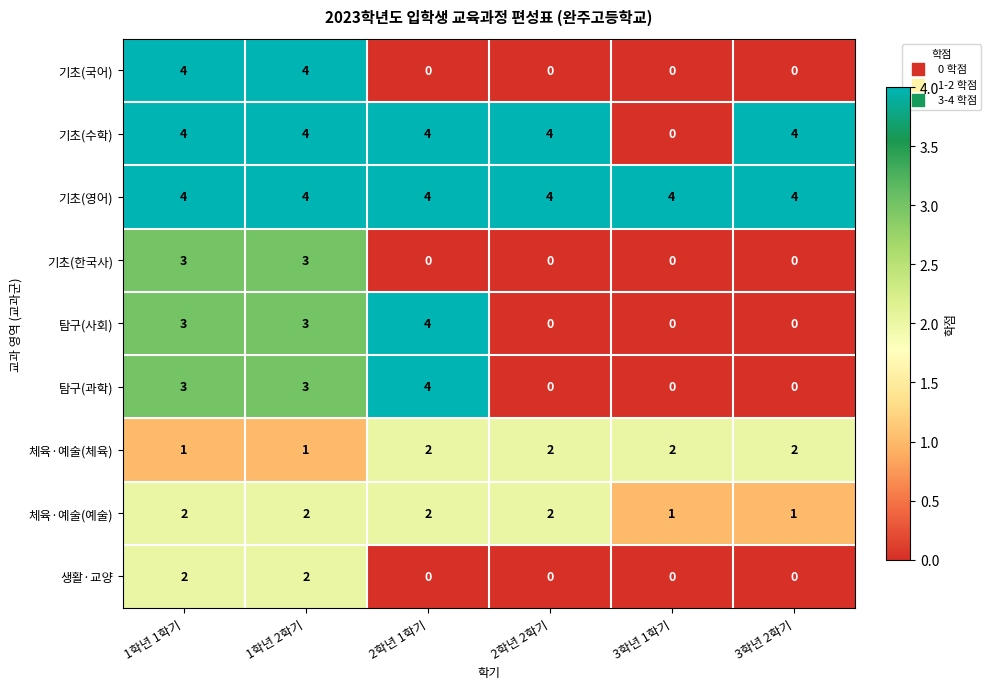

What is the sum of all 탐구(과학) values?

10